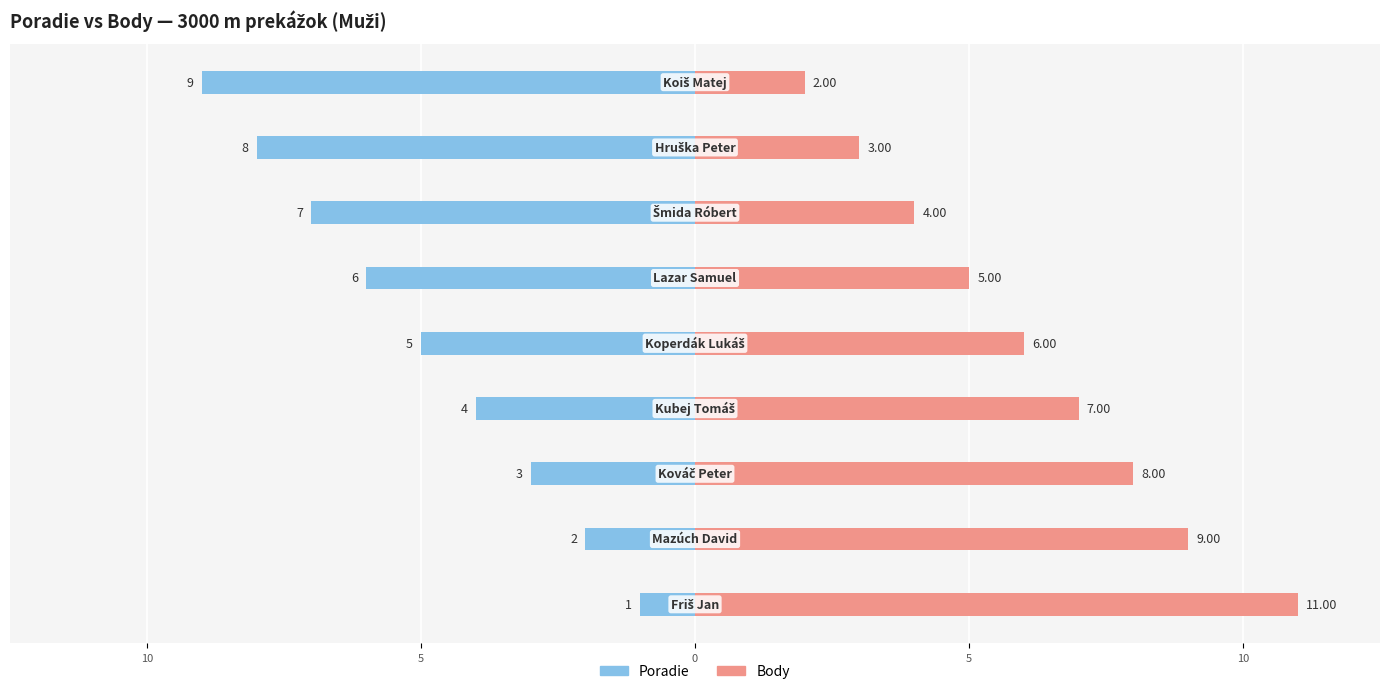

How many values in the Poradie series exceed -5?

4